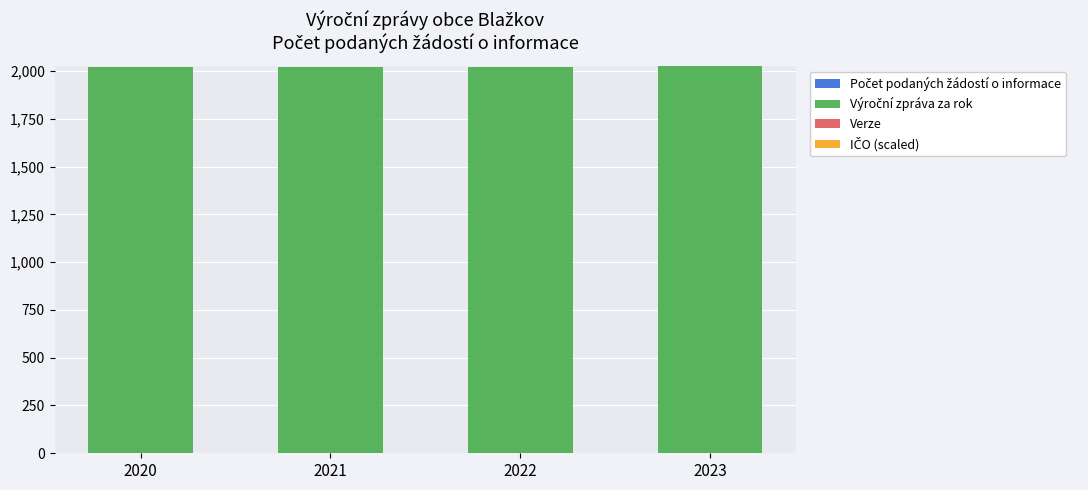

Count the number of data series in this chart.

3